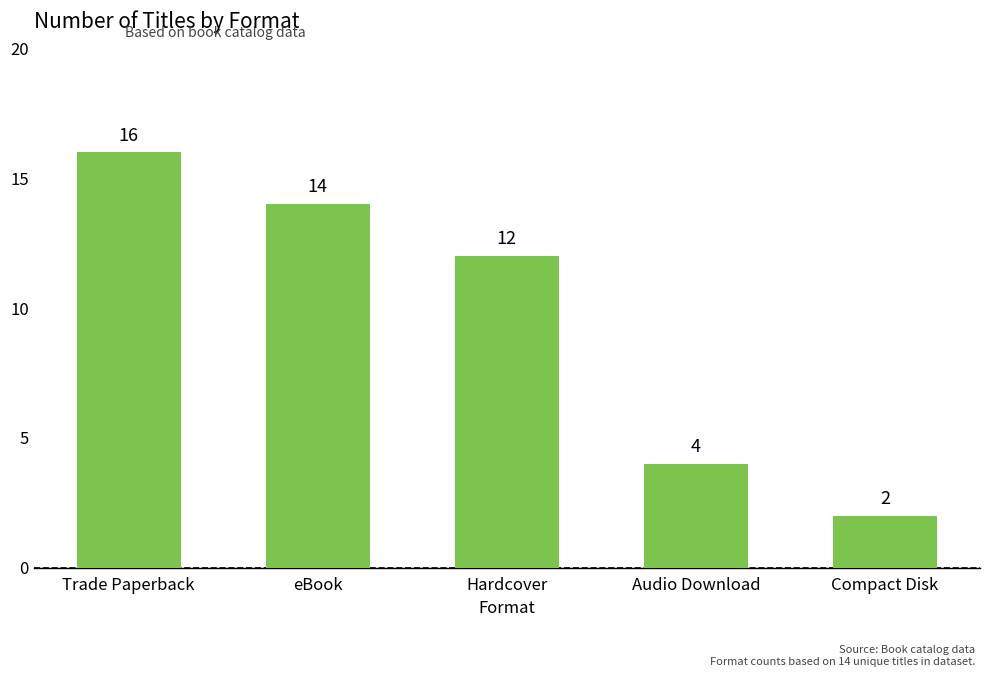

How many data points are less than 12?

2